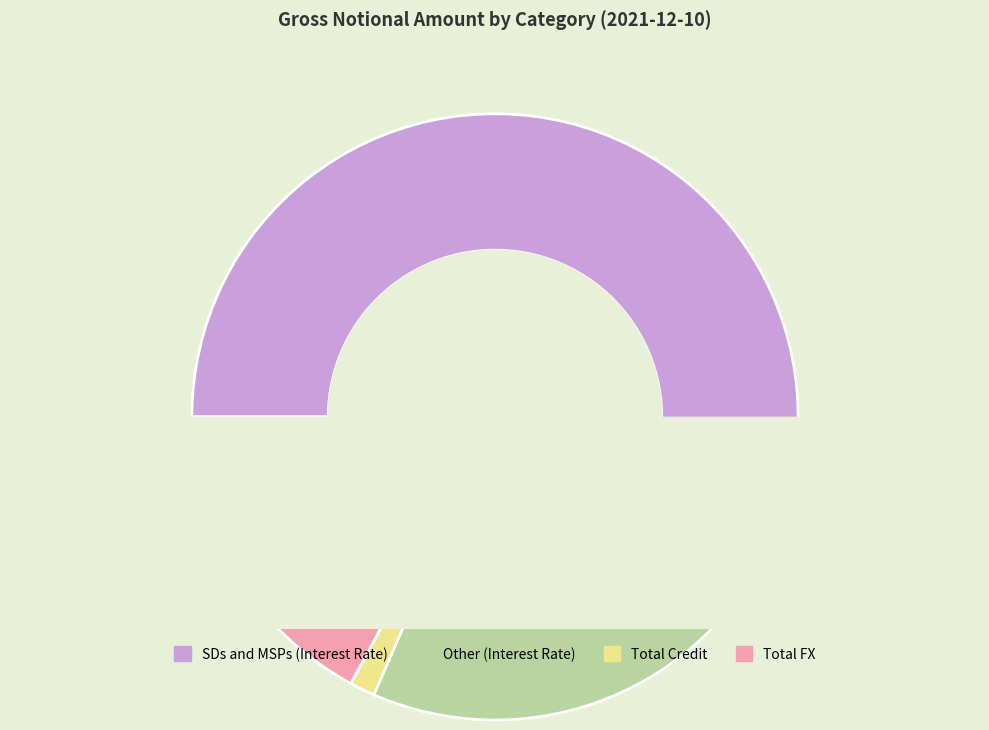

What percentage do Total FX and Other (Interest Rate) together represent?

40.9%